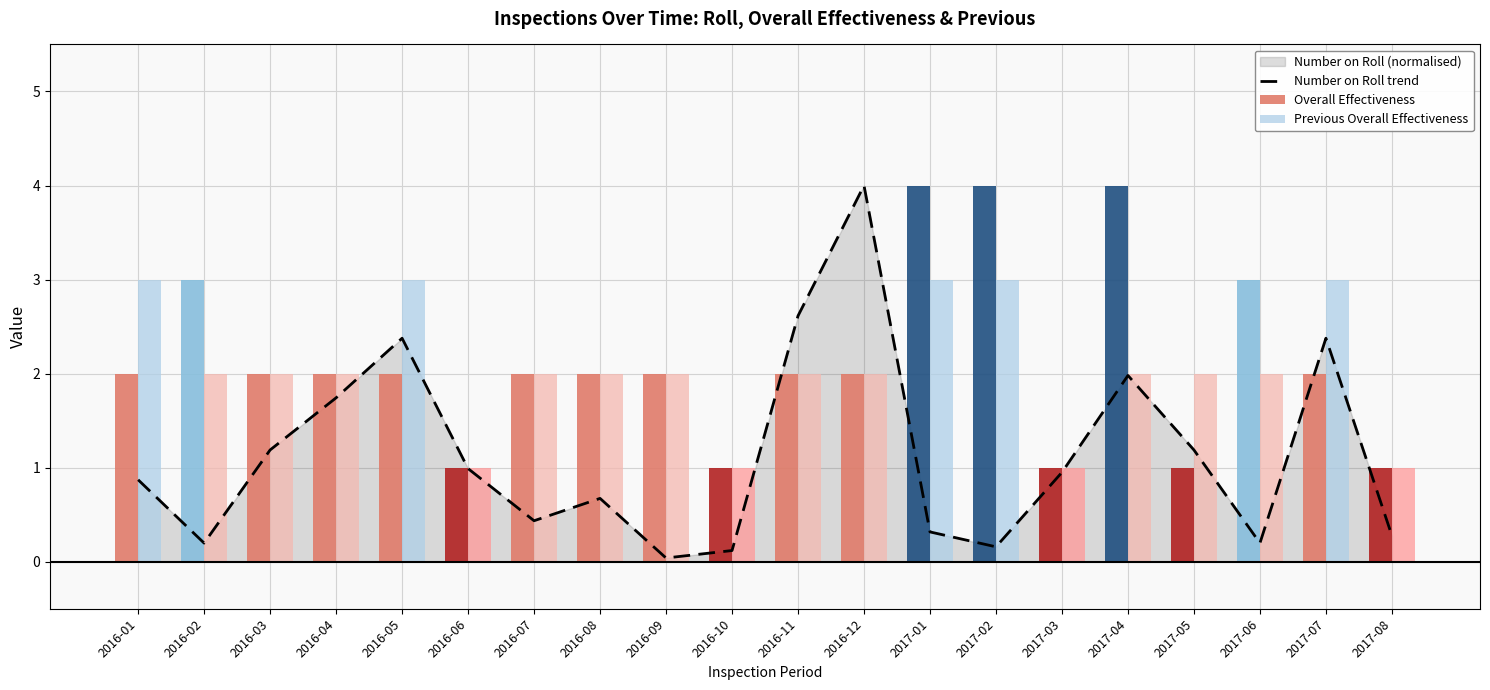

Rank the categories by value from lowest to highest.

2016-09, 2016-10, 2017-02, 2016-02, 2017-06, 2017-08, 2017-01, 2016-07, 2016-08, 2016-01, 2017-03, 2016-06, 2016-03, 2017-05, 2016-04, 2017-04, 2016-05, 2017-07, 2016-11, 2016-12